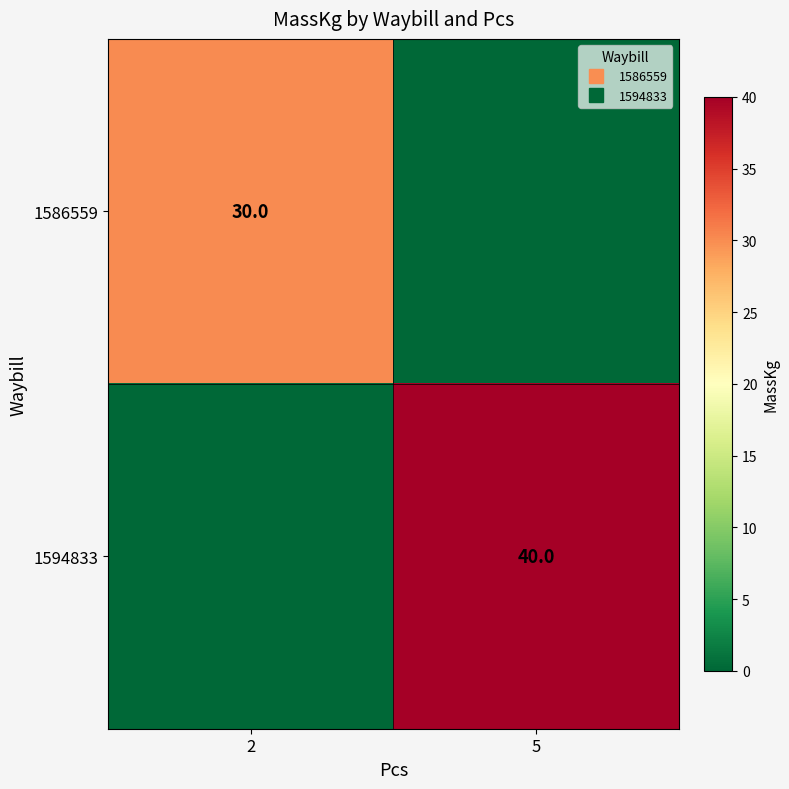

What is the total value across all series at 2?

30